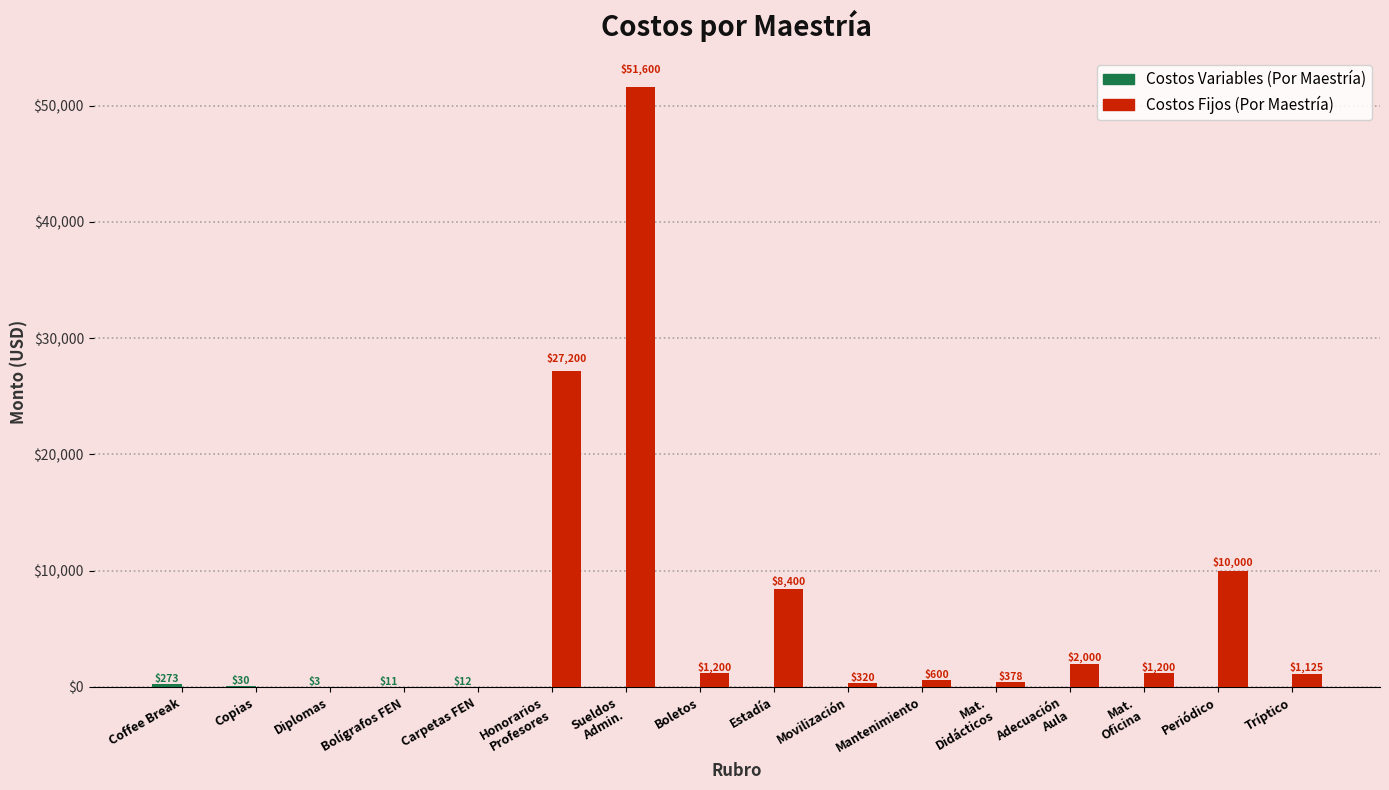

What is the total value across all series at Diplomas?

3.0